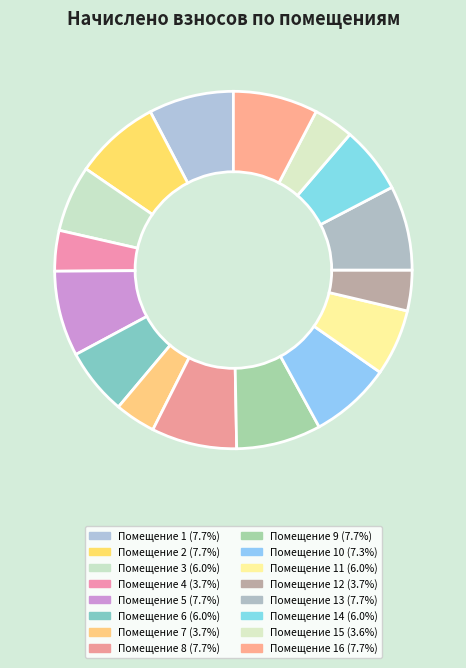

How many segments does this pie chart have?

16